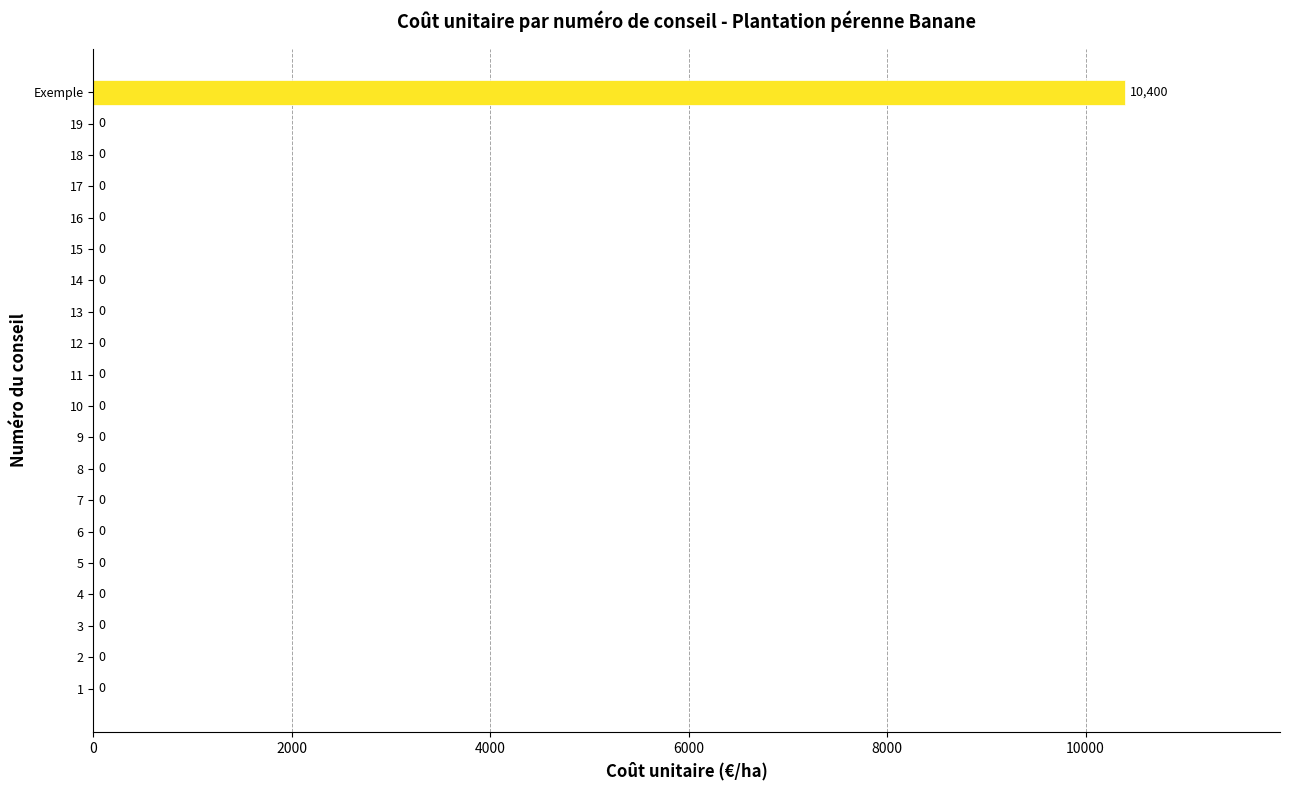

How many data points are above 0?

1